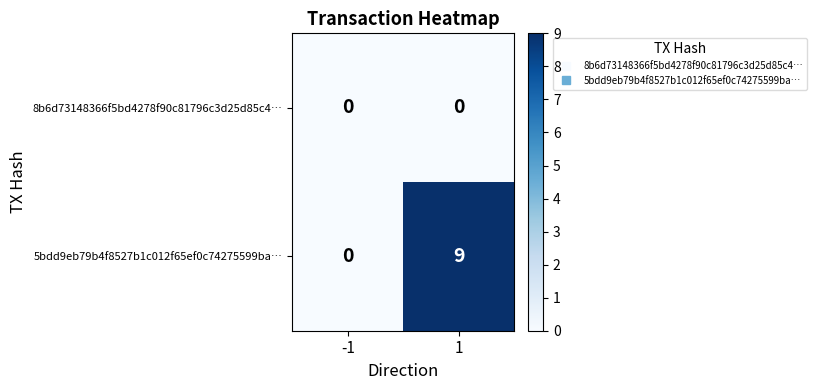

Rank the series by their average value, from lowest to highest.

8b6d73148366f5bd4278f90c81796c3d25d85c4…, 5bdd9eb79b4f8527b1c012f65ef0c74275599ba…